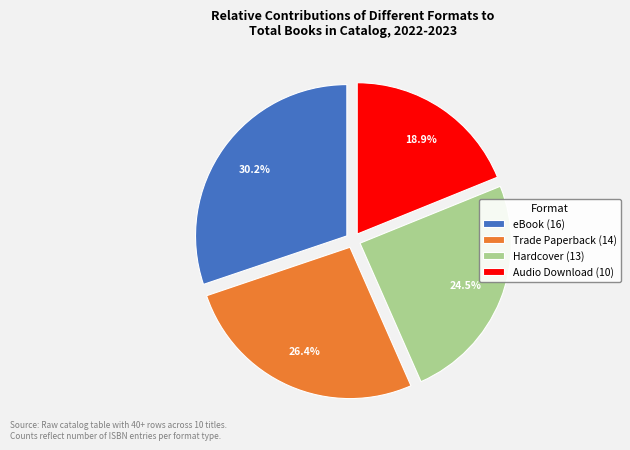

How many segments does this pie chart have?

4